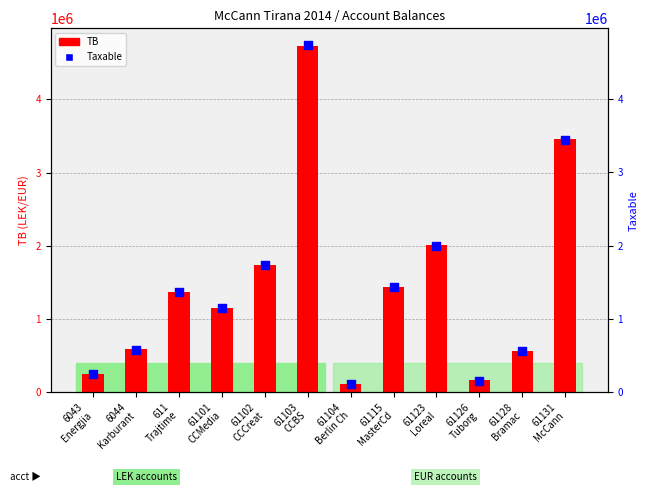

What are all the series names shown in the legend?

TB, Taxable